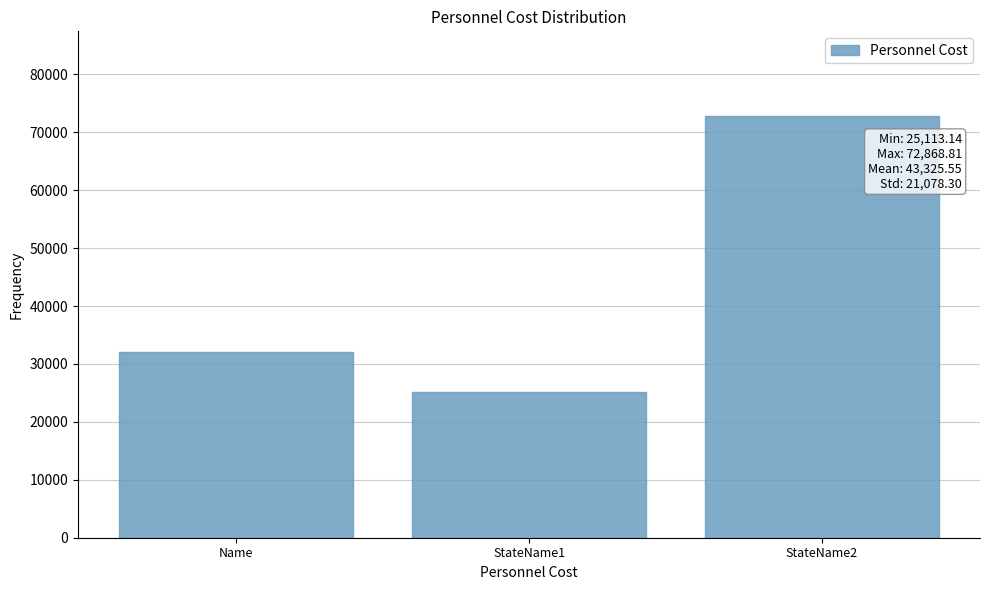

Reading left to right, transcribe all the data shown in this chart.

31994.7	25113.1	72868.8